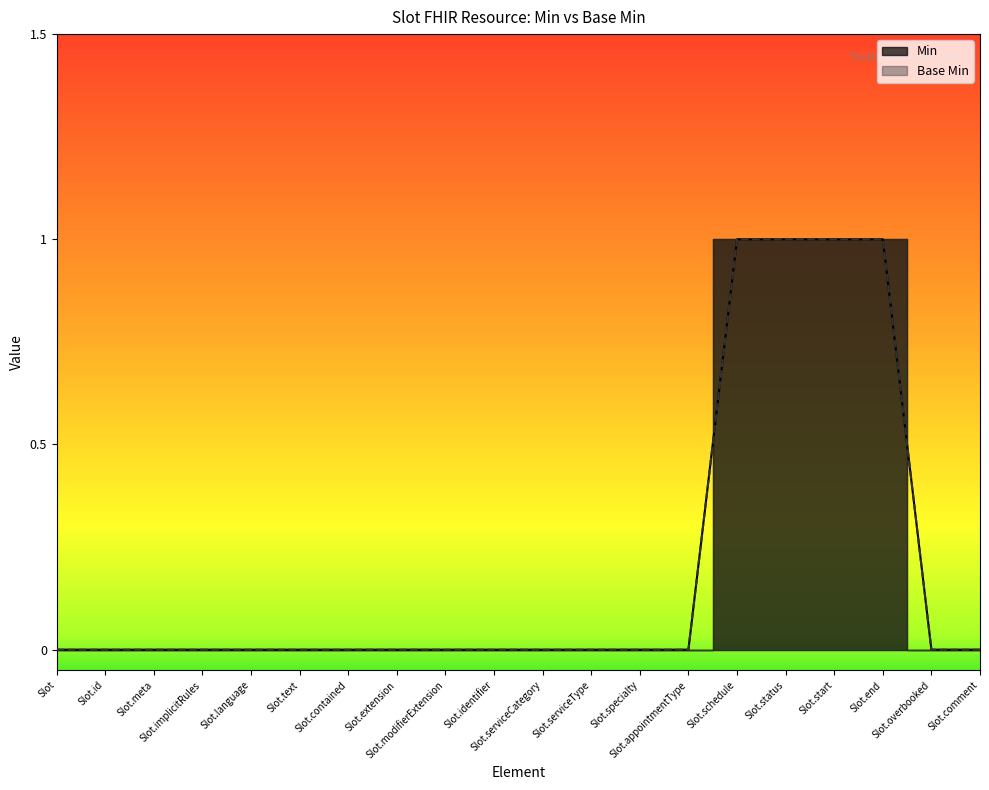

How many data points in Min are above 0?

4